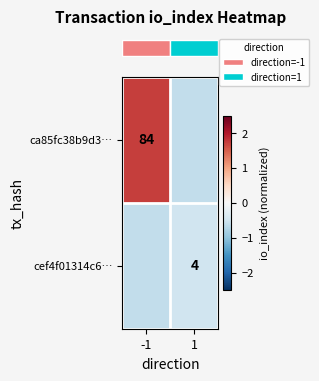

The row_1 series shows -0.6 at -1. True or false?

True